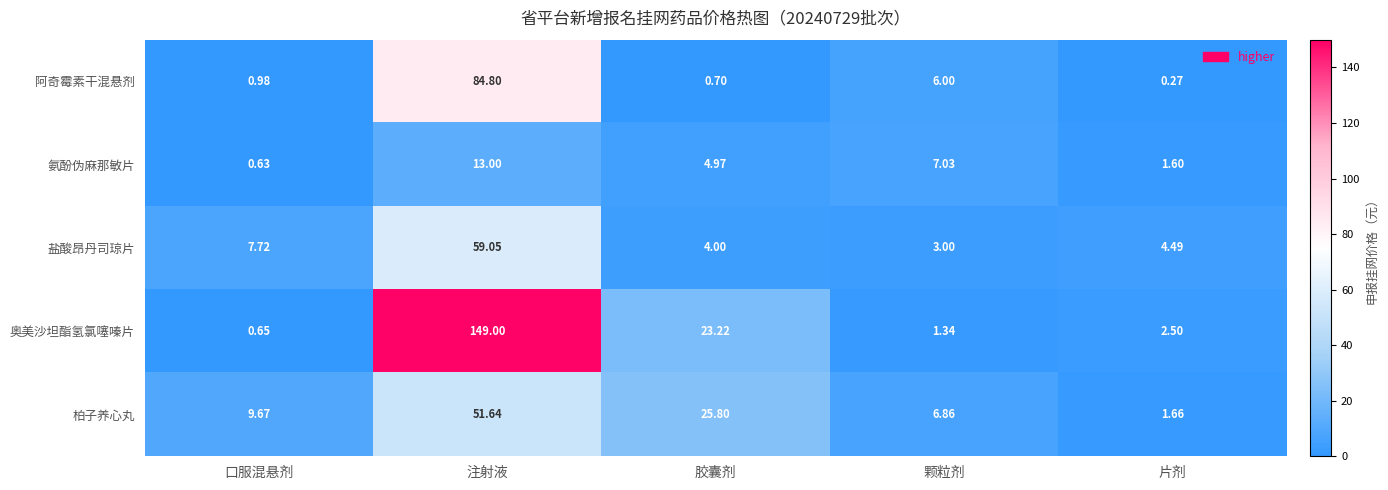

Where is 奥美沙坦酯氢氯噻嗪片 nearest to the value 74?

胶囊剂